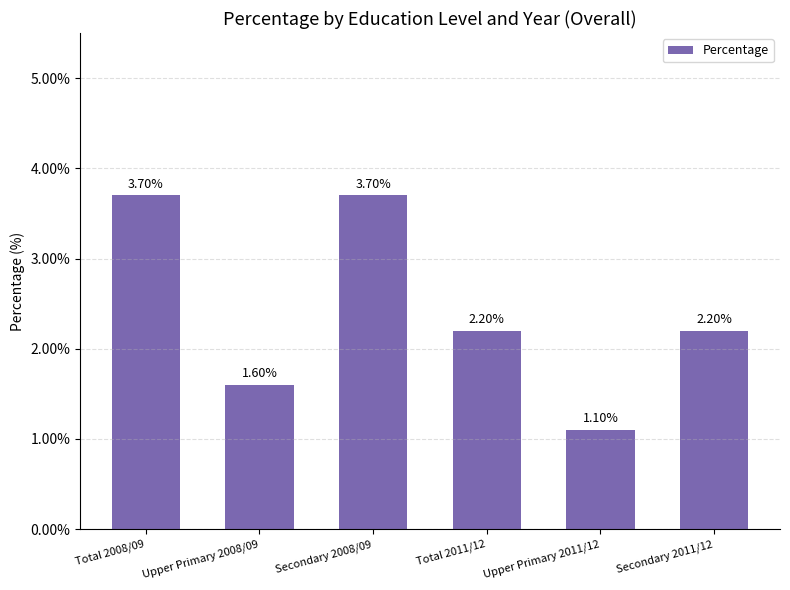

What is the maximum value shown in the chart?

3.7